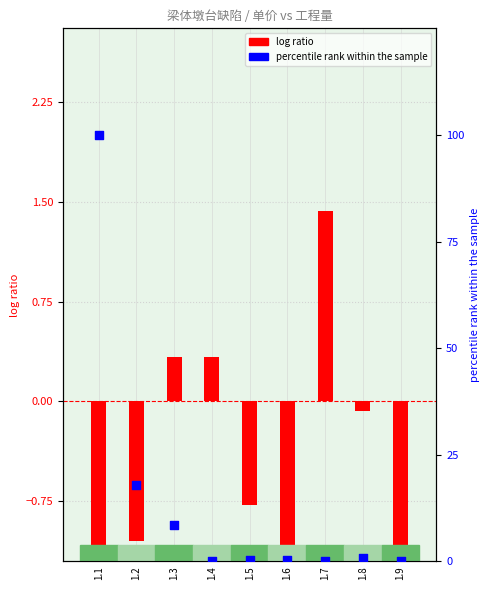

What is the total value across all series at 1.1?

98.3